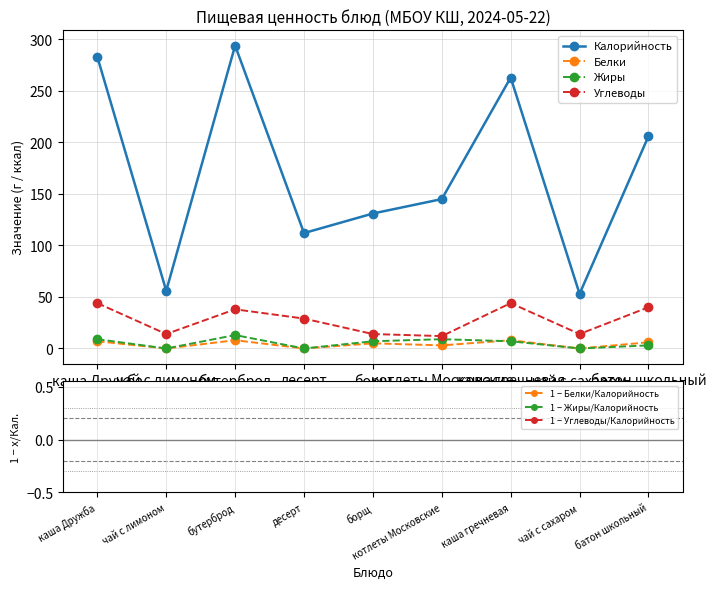

At how many categories does at least one series exceed 72?

7